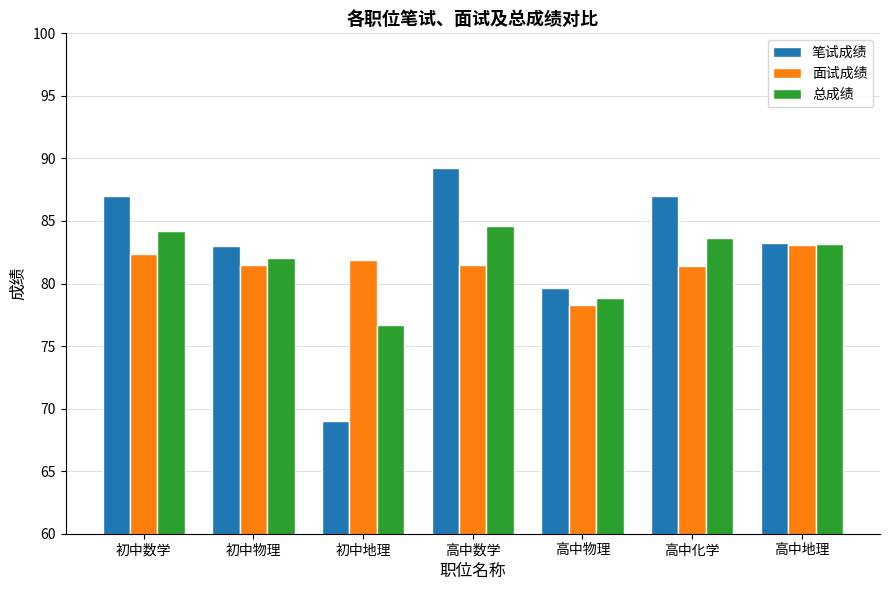

At how many categories does at least one series exceed 85?

3